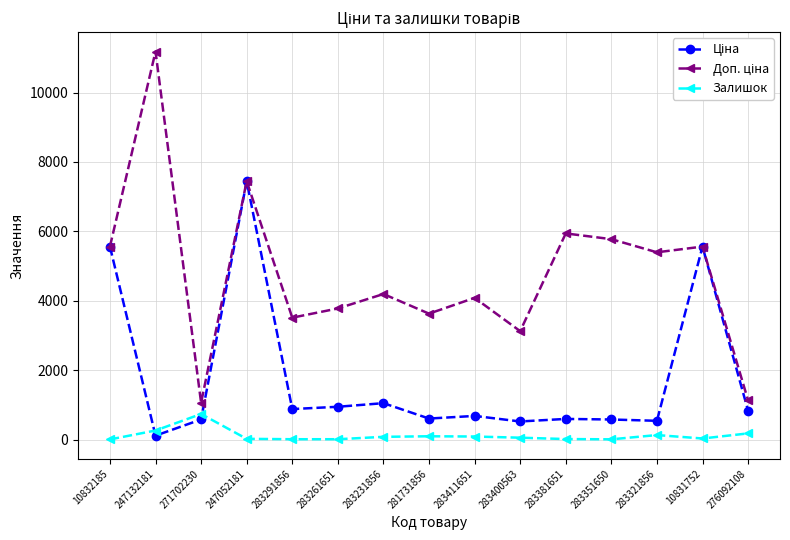

At which category is the sum across all series the highest?

247052181